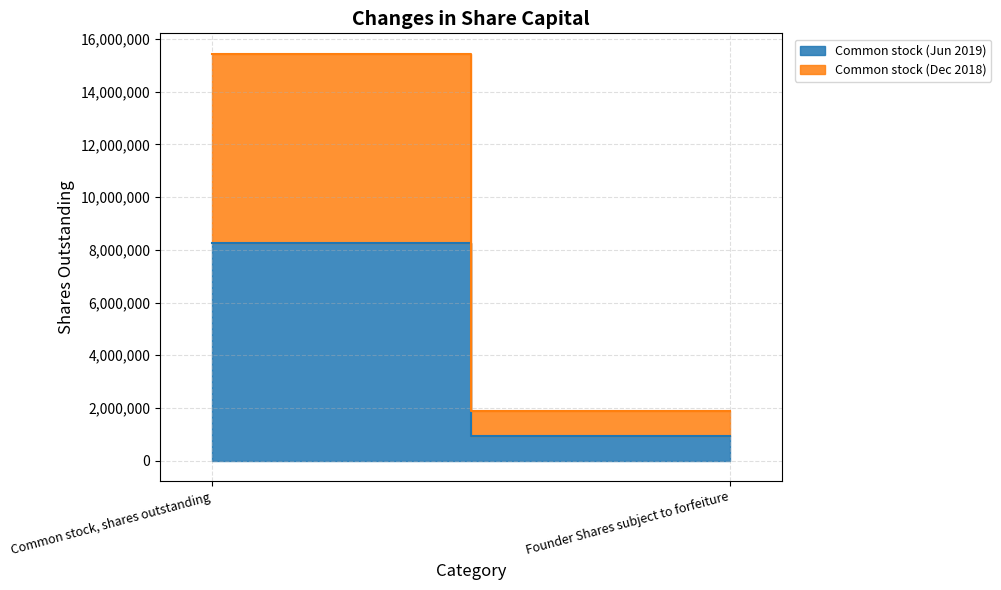

Which series has the largest total across all categories?

Common stock (Jun 2019)